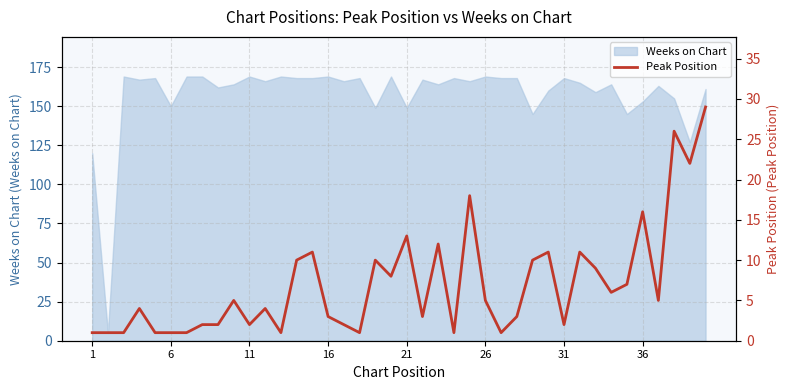

What is the value of the 25th point from the left?

18